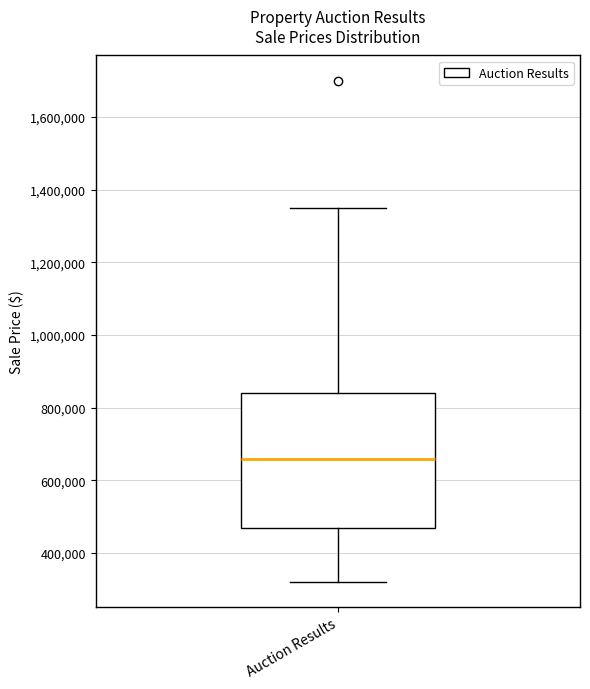

Transcribe this box plot: give where the median line is, the range the box spans, and where the two whiskers end, as read against the y-axis. The values are not printed on the chart, so give them approximately, as read against the axis.

median 660000, box 460000 to 840000, whiskers 320000 to 1360000